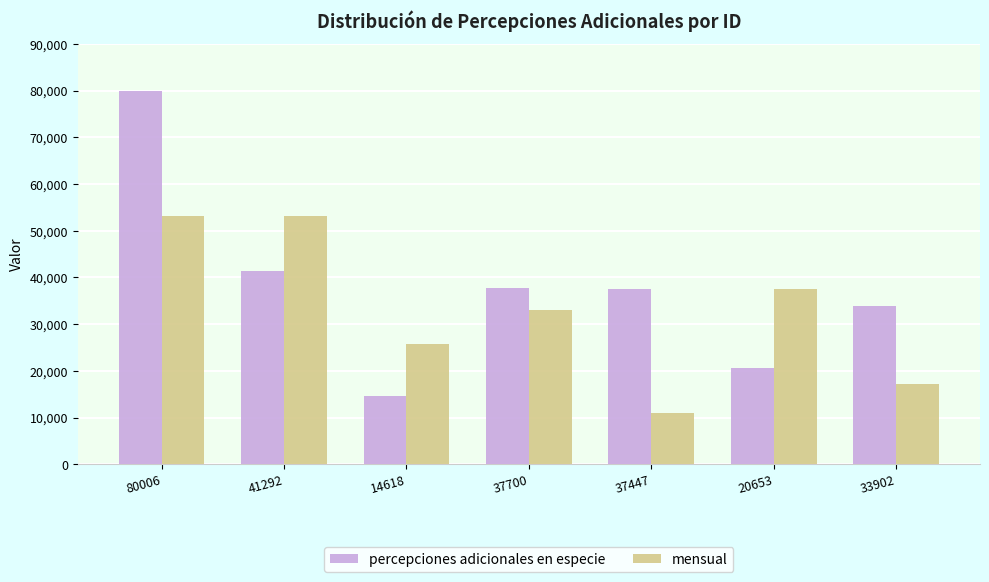

Which series has the widest spread of values?

percepciones adicionales en especie